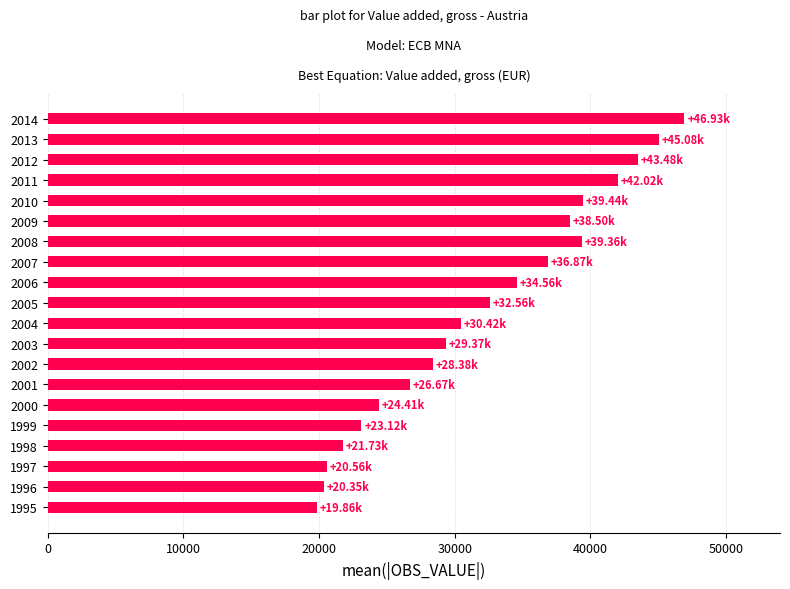

What is the sum of the values at 2006 and 2005?

67123.2